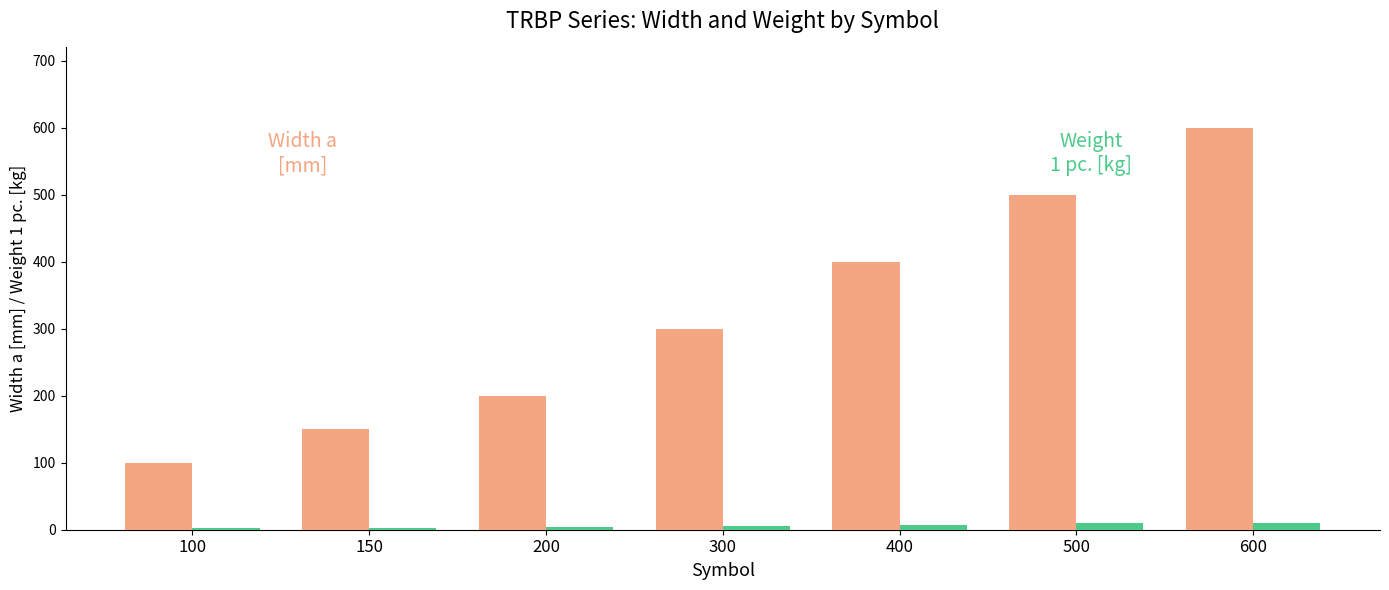

At which category is the sum across all series the highest?

600